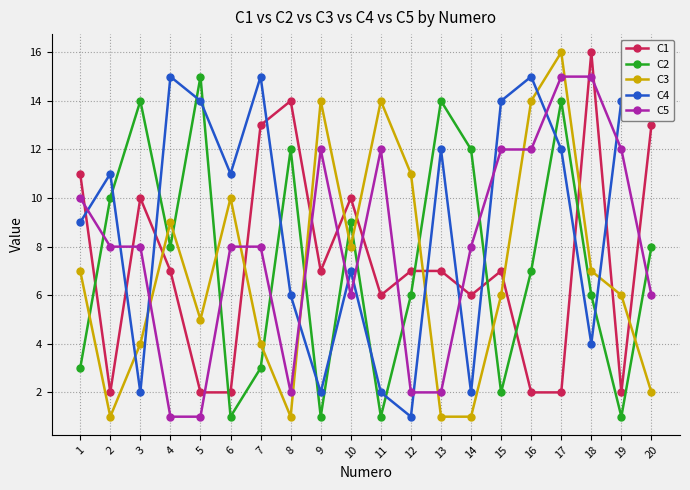

At 7, list the series in order from smallest to largest.

C2, C3, C5, C1, C4